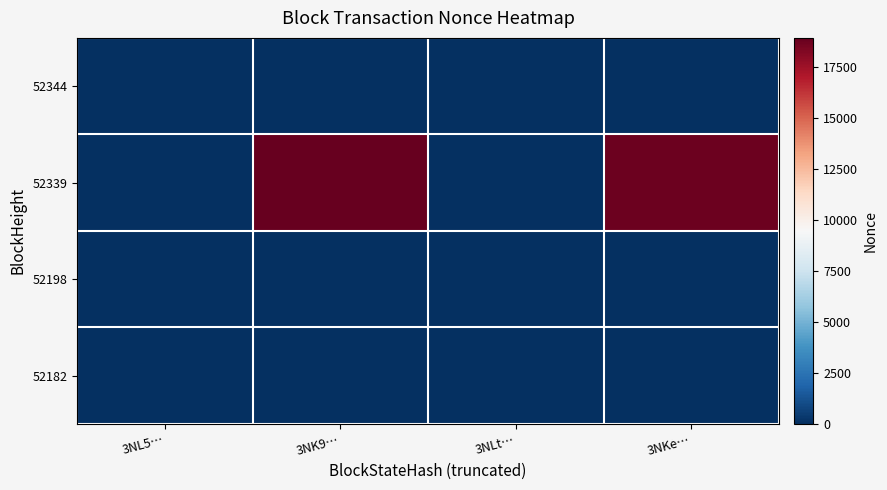

Which has a higher value, 3NL5… or 3NK9…?

3NL5…